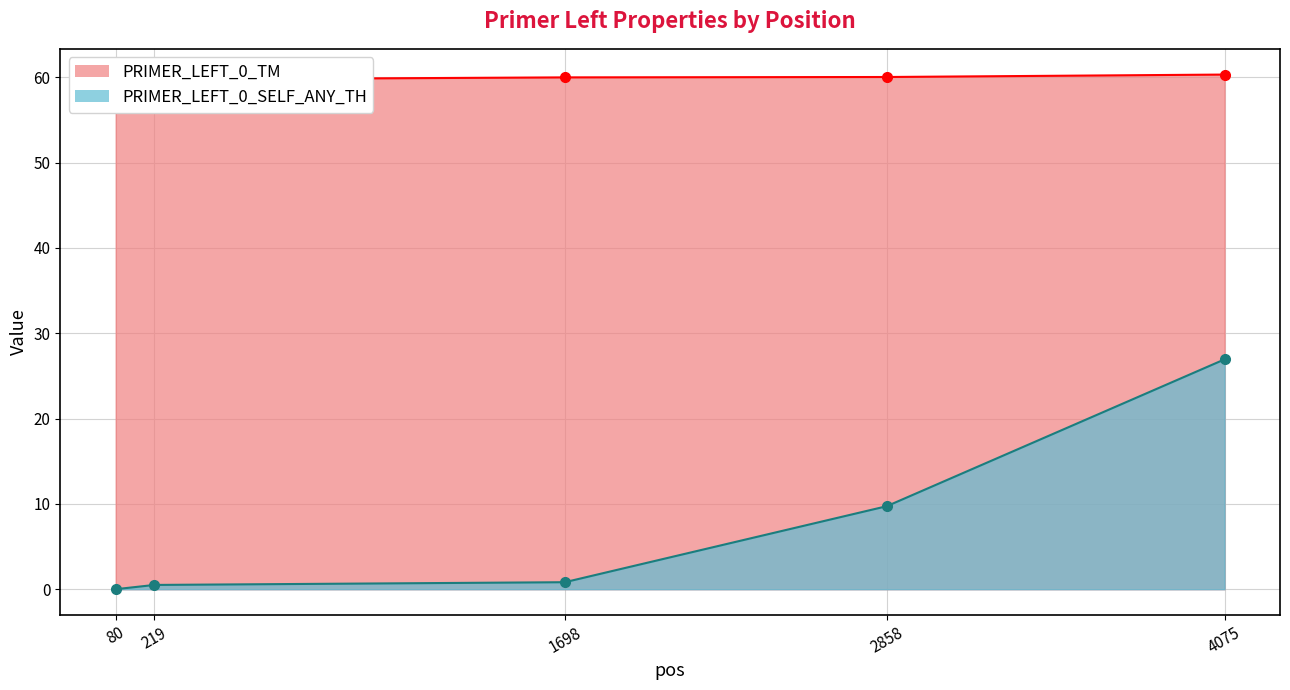

How many data points in PRIMER_LEFT_0_TM are less than 60?

2